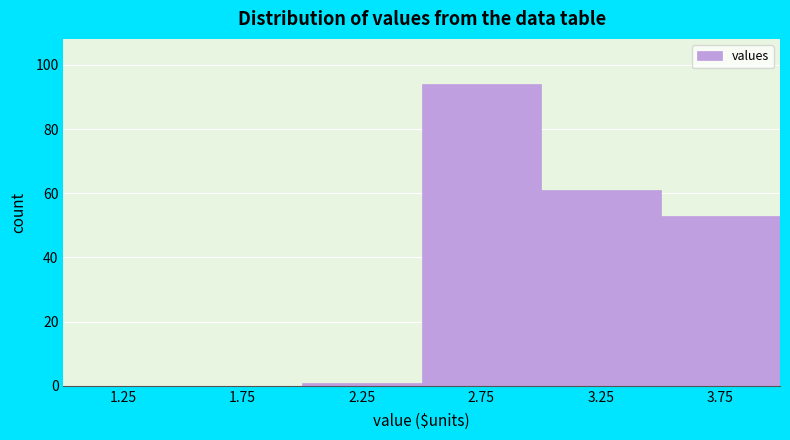

Reading left to right, transcribe this chart: for each bar, give the range it covers on the x-axis and its height. The values are not printed on the chart, so give them approximately, as read against the axis.

1.0 to 1.5: 0
1.5 to 2.0: 0
2.0 to 2.5: under 2
2.5 to 3.0: 94
3.0 to 3.5: 62
3.5 to 4.0: 54